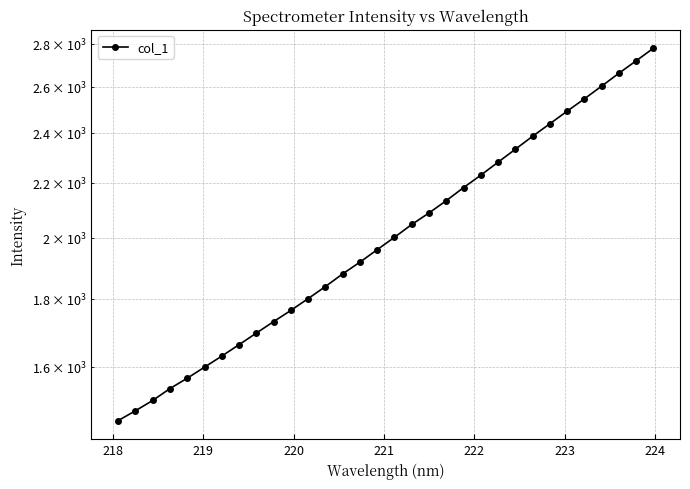

True or false: the data shows 845.4 at 24.

False